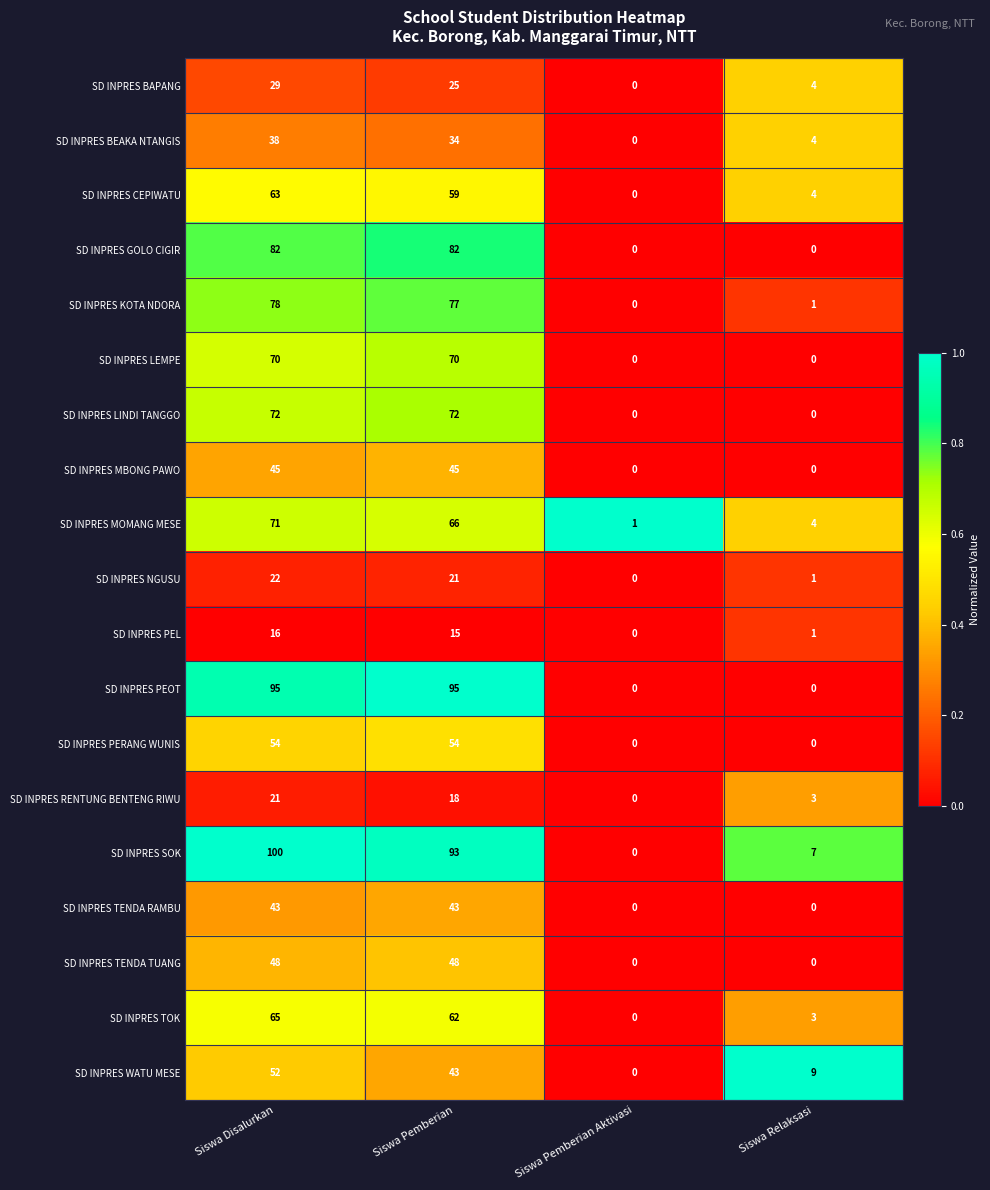

Which series has the widest spread of values?

SD INPRES SOK